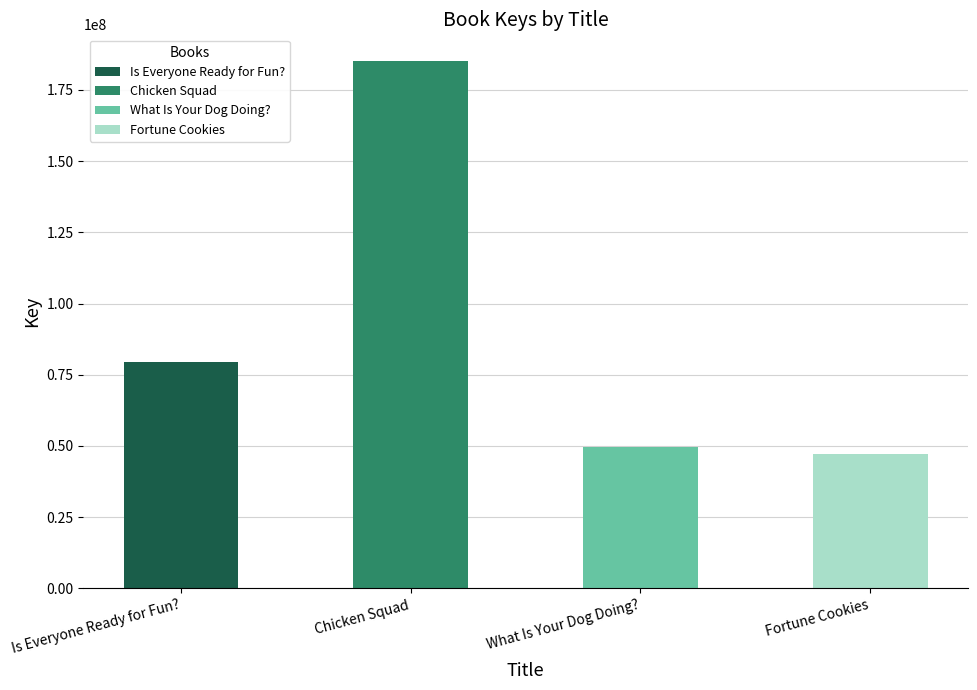

What is the label of the 1st bar from the right?

Fortune Cookies